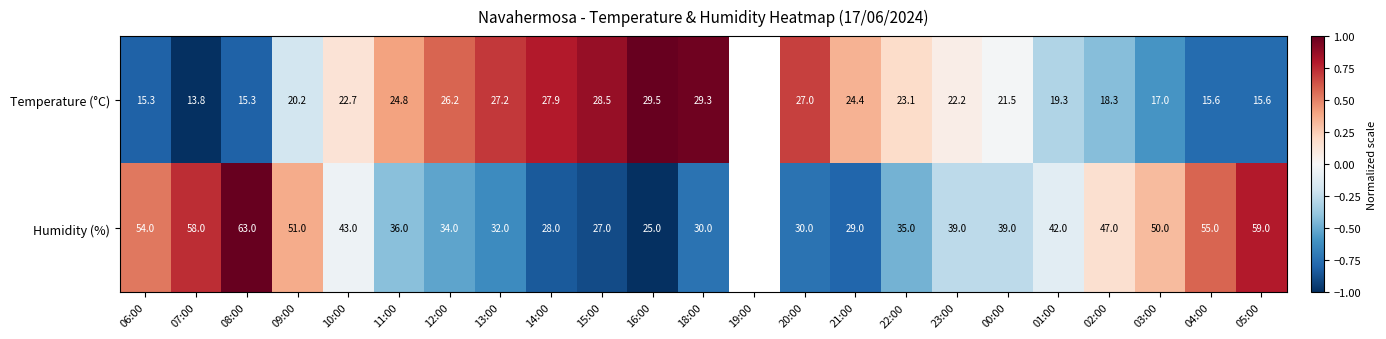

Which series changed the most between 10:00 and 12:00?

Humidity (%)